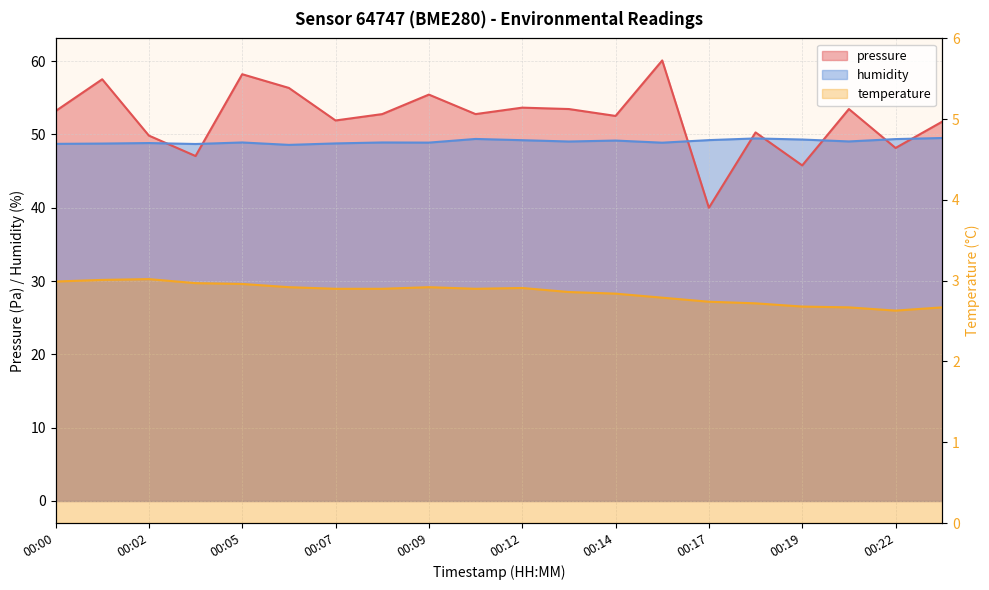

Read the temperature value at 00:01.

3.0